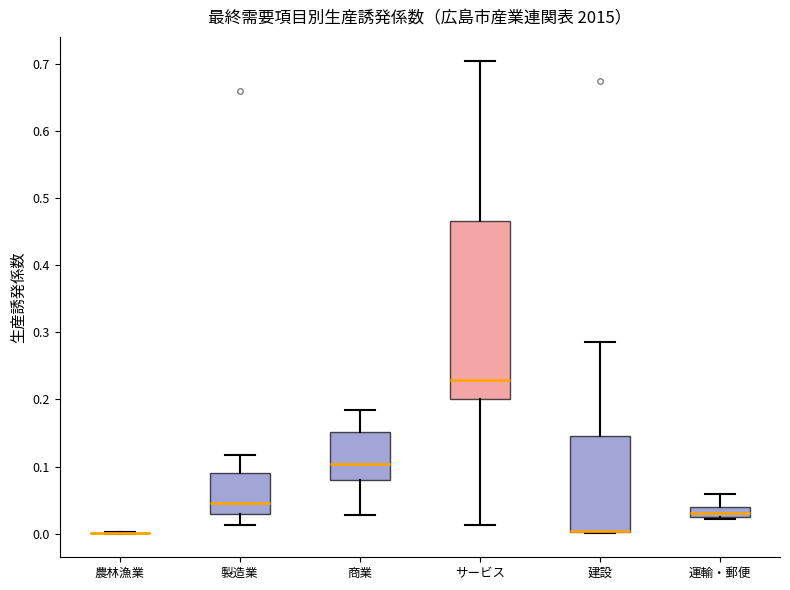

Where does the median line of the box for サービス sit on the y-axis? The values are not printed on the chart, so give them approximately, as read against the axis.

0.23